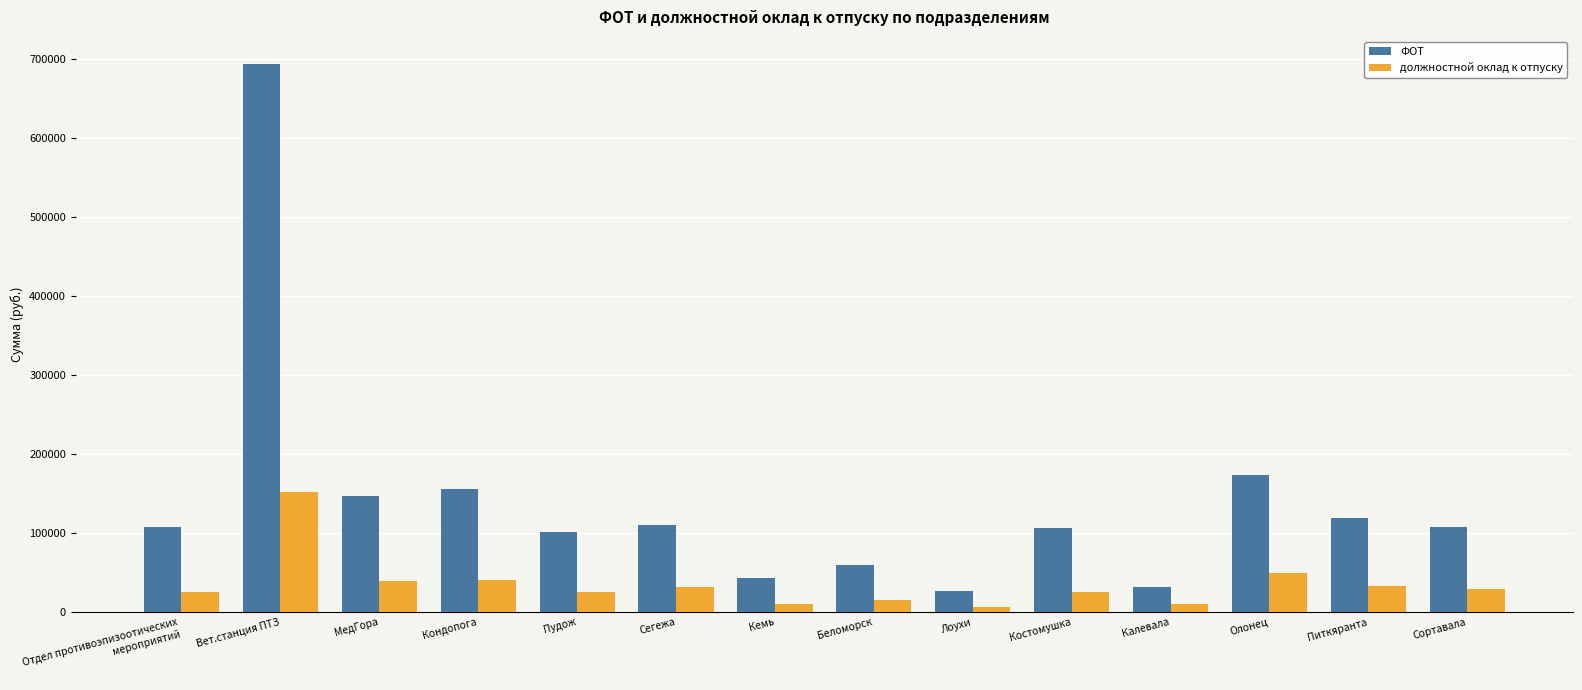

What is the maximum value for должностной оклад к отпуску?

152728.6